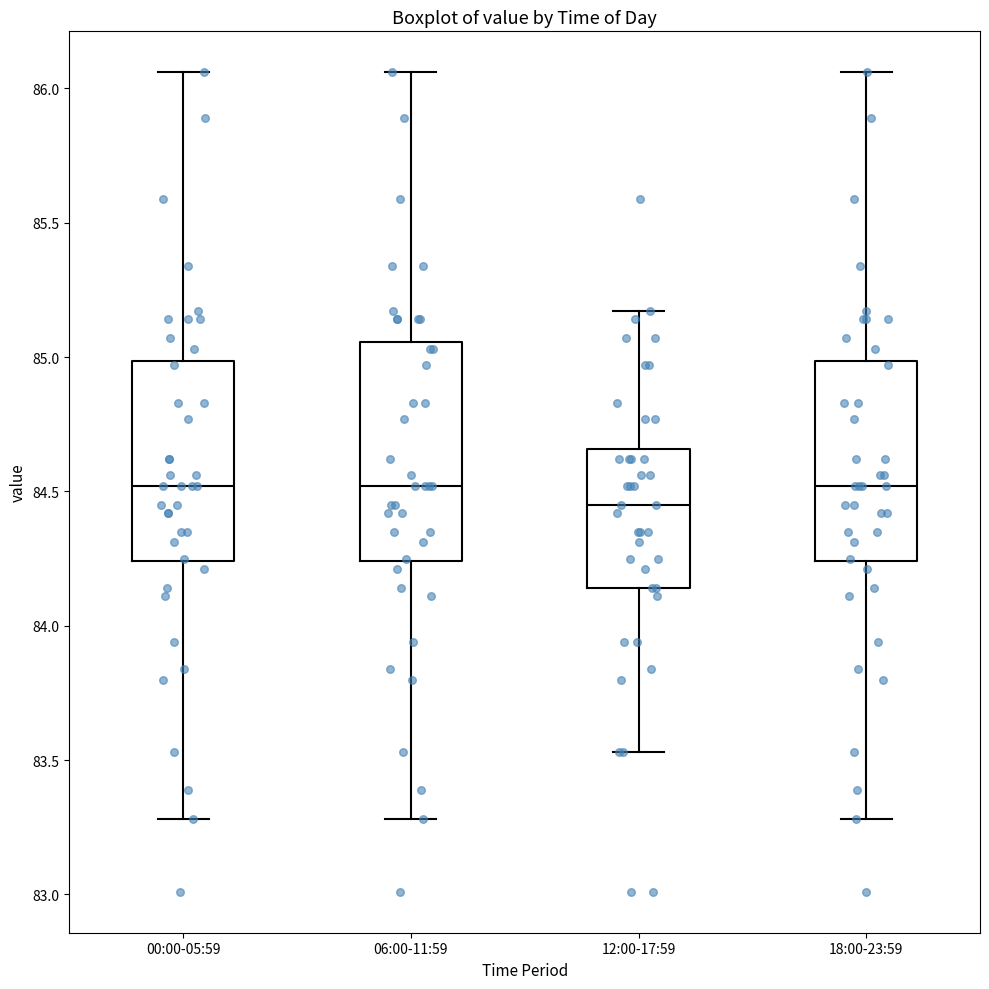

Reading left to right, transcribe this box plot: for each box, give where its median line is, the range the box spans, and where its two whiskers end, as read against the y-axis. The values are not printed on the chart, so give them approximately, as read against the axis.

00:00-05:59: median 84.50, box 84.25 to 85.00, whiskers 83.30 to 86.05
06:00-11:59: median 84.50, box 84.25 to 85.05, whiskers 83.30 to 86.05
12:00-17:59: median 84.45, box 84.15 to 84.65, whiskers 83.55 to 85.15
18:00-23:59: median 84.50, box 84.25 to 85.00, whiskers 83.30 to 86.05